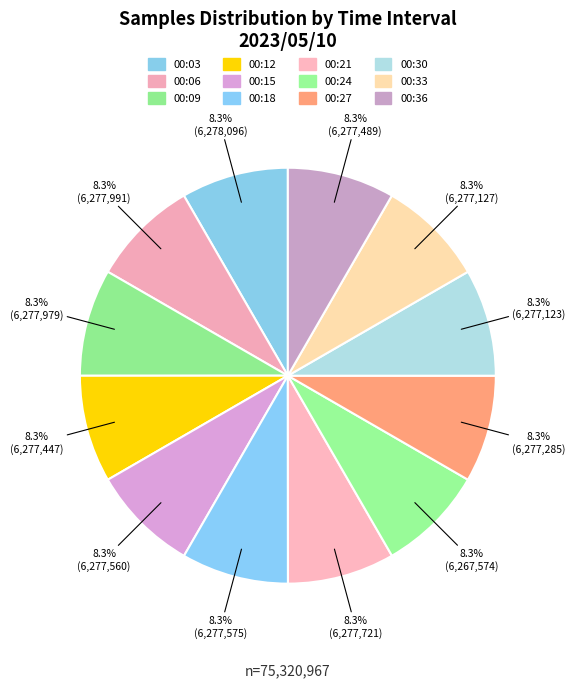

What is the ratio of the value at 00:21 to the value at 00:27?

1.0